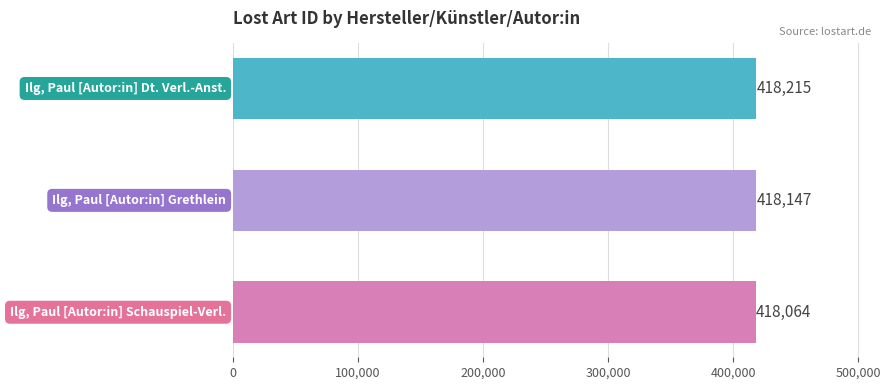

Count the values in the range 418064 to 418215.

3